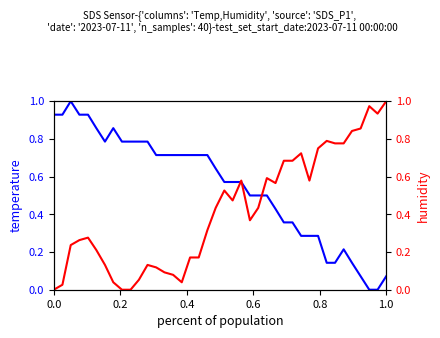

What is the difference between the second highest and second lowest values in the humidity series?

1.0